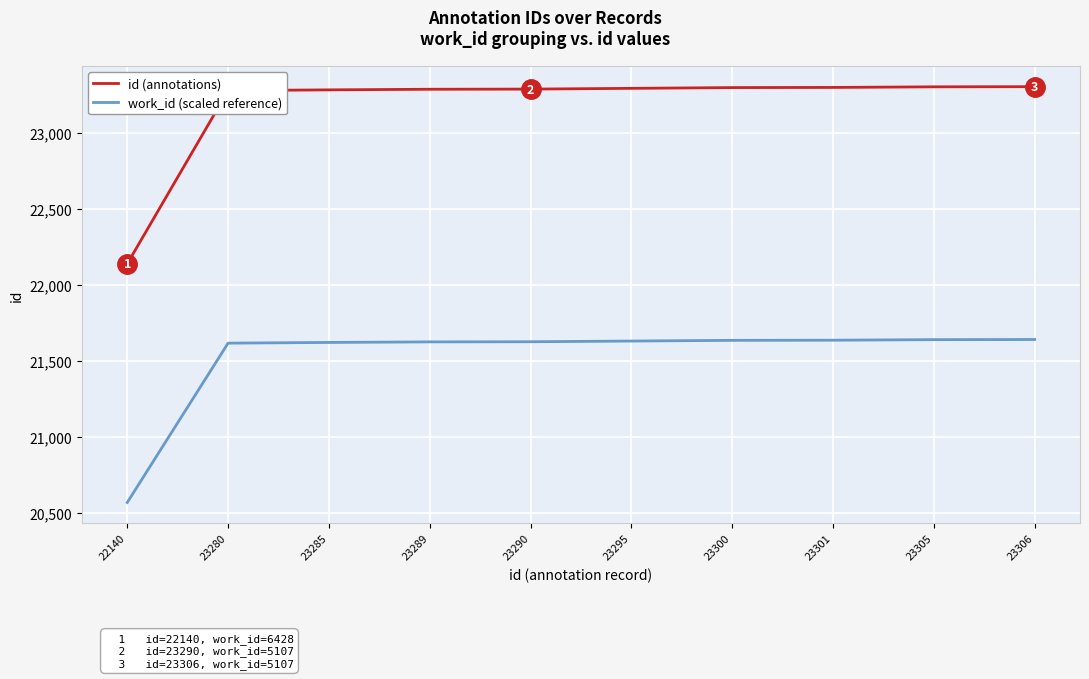

What is the sum of the work_id (scaled reference) values at 23290 and 23289?

43252.7